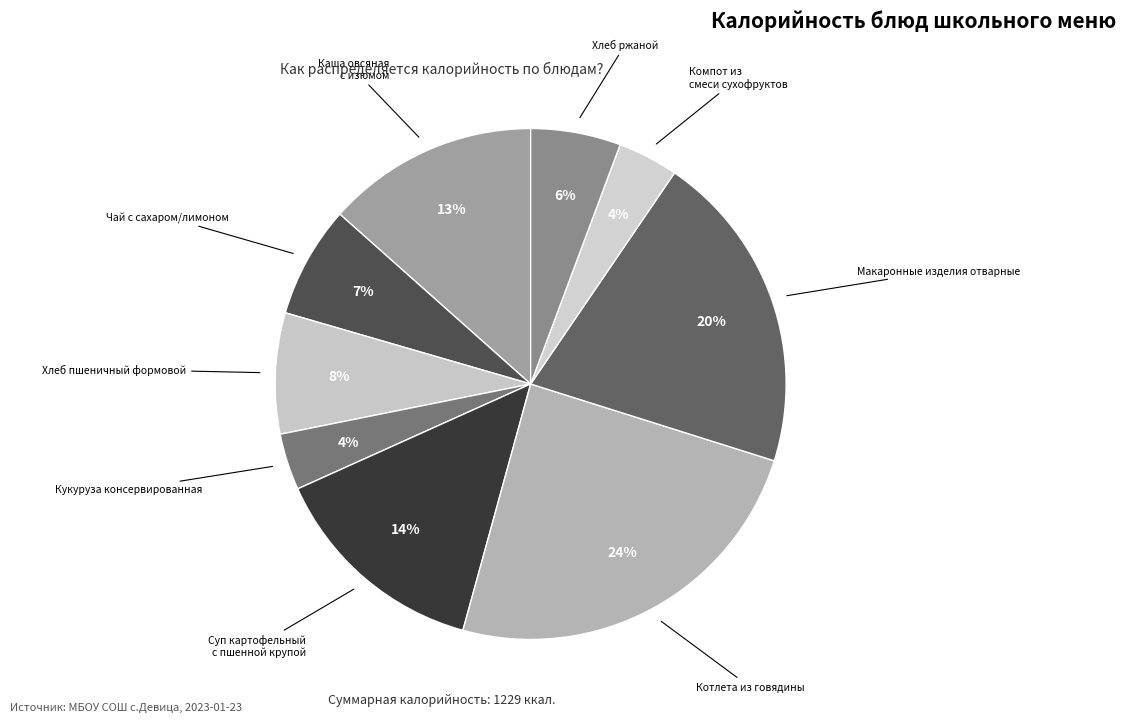

How many slices are in this pie chart?

9